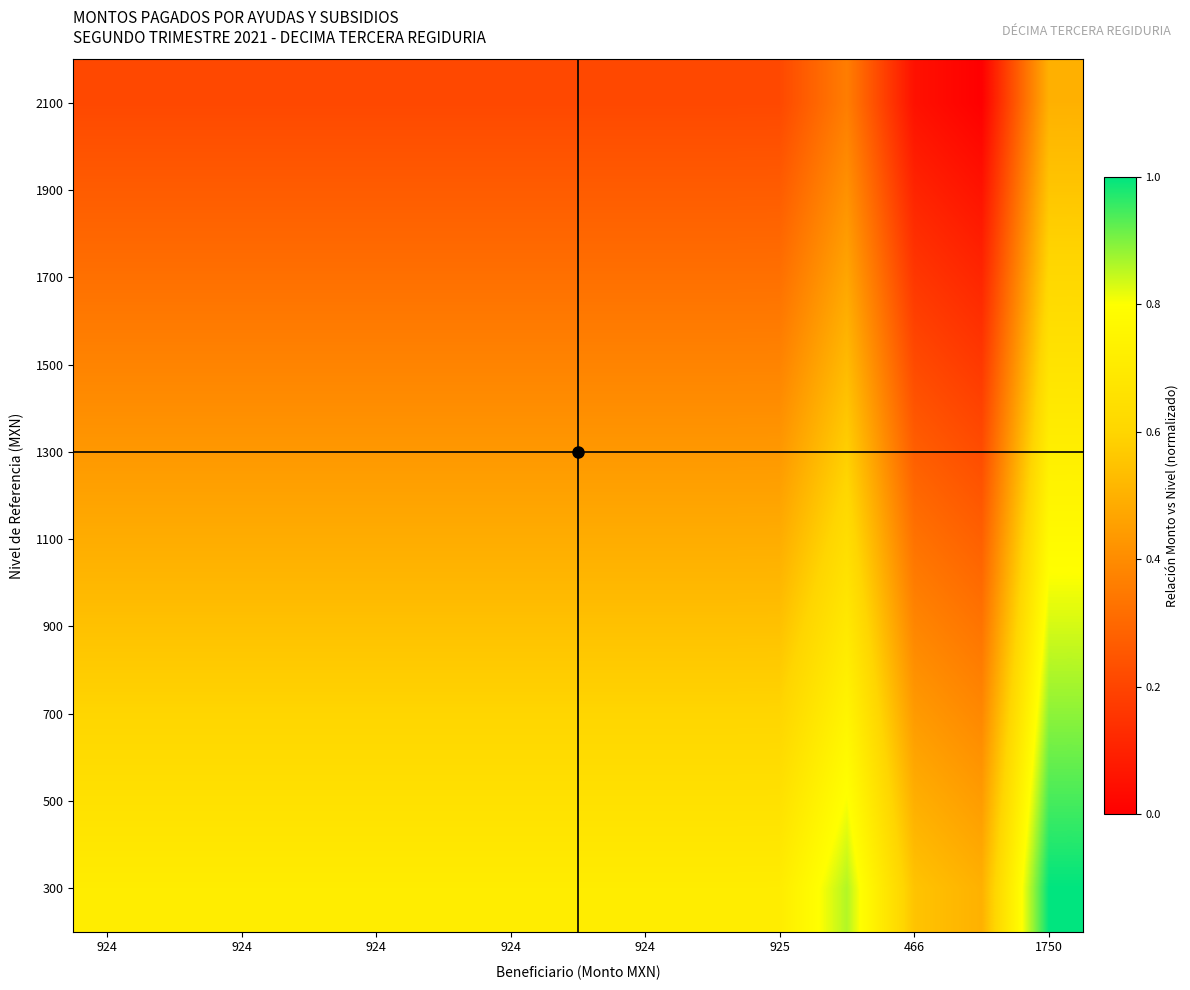

How many distinct data groups are displayed?

10